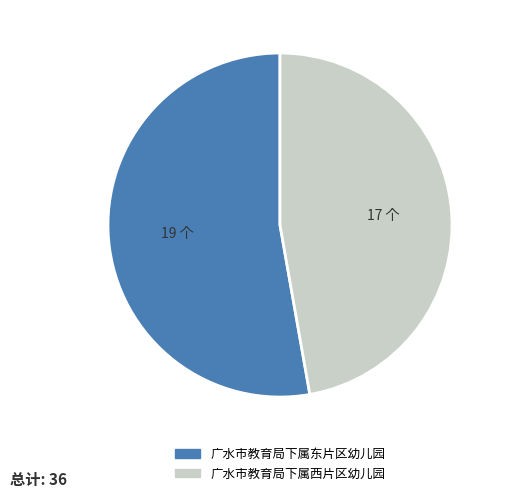

Approximately how many times larger is the value at 广水市教育局下属西片区幼儿园 compared to 广水市教育局下属东片区幼儿园?

0.9